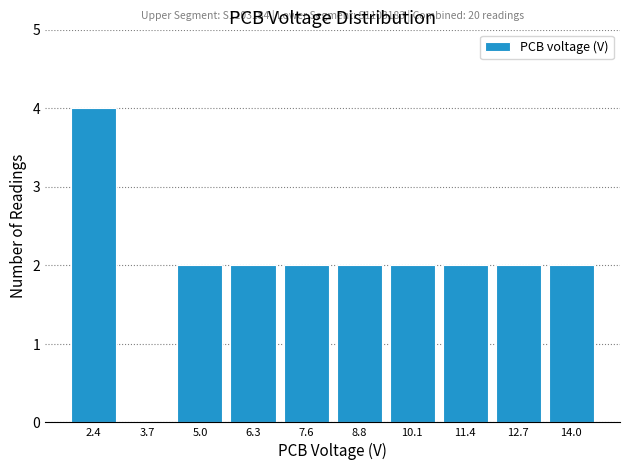

Over which range of the x-axis is the bar tallest?

1.8 to 3.0